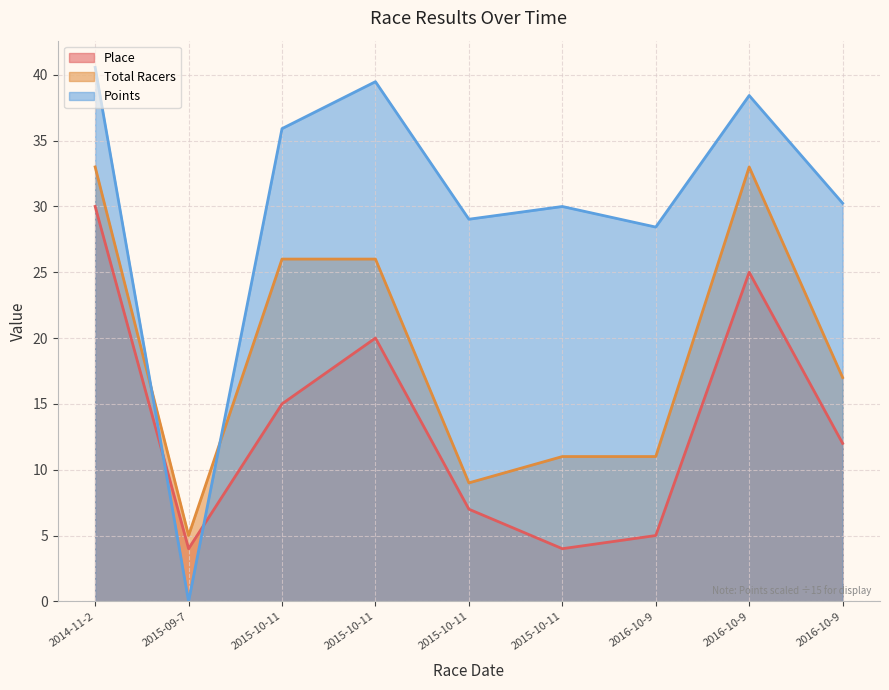

What is the label of the 3rd point from the left?

2015-10-11